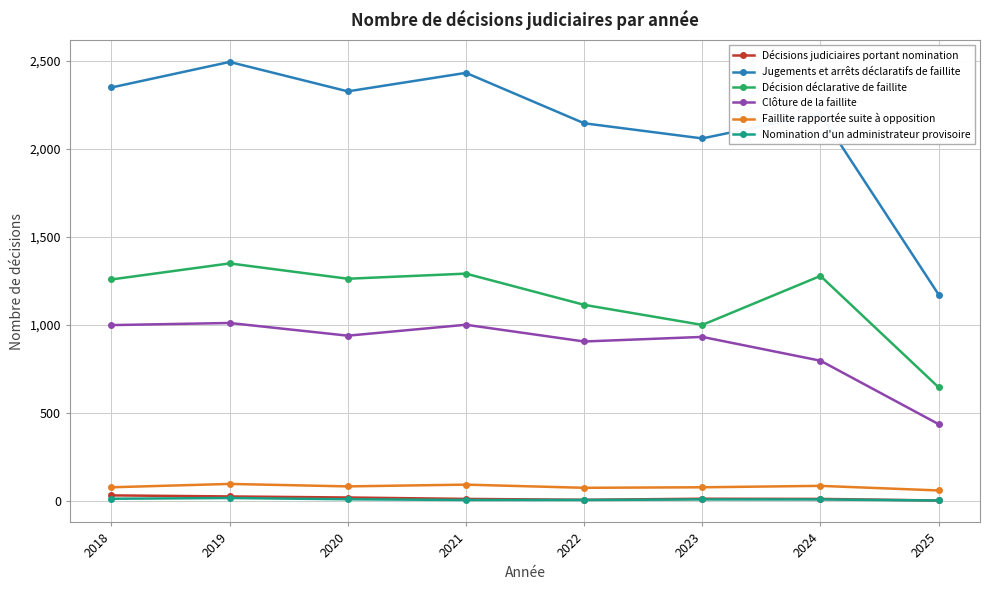

The value of Clôture de la faillite at 2024 is 798. True or false?

True